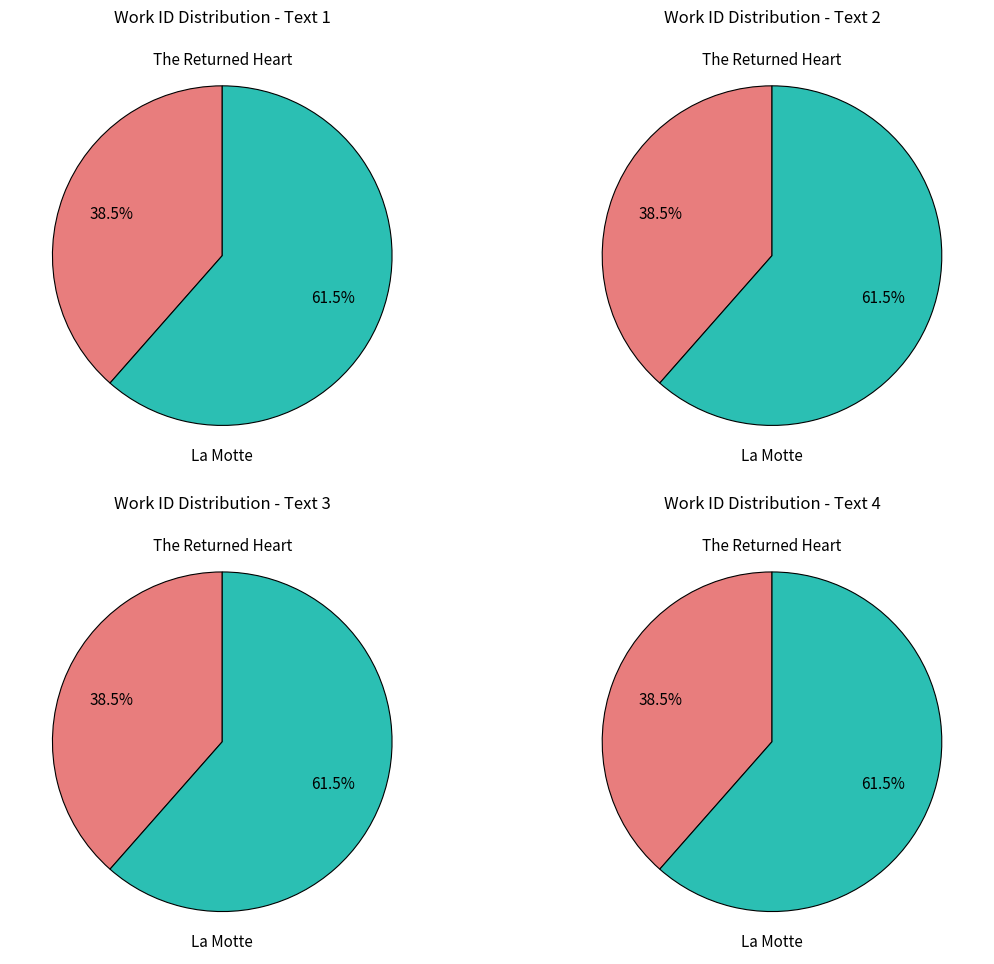

Which has a higher value, La Motte or The Returned Heart?

La Motte